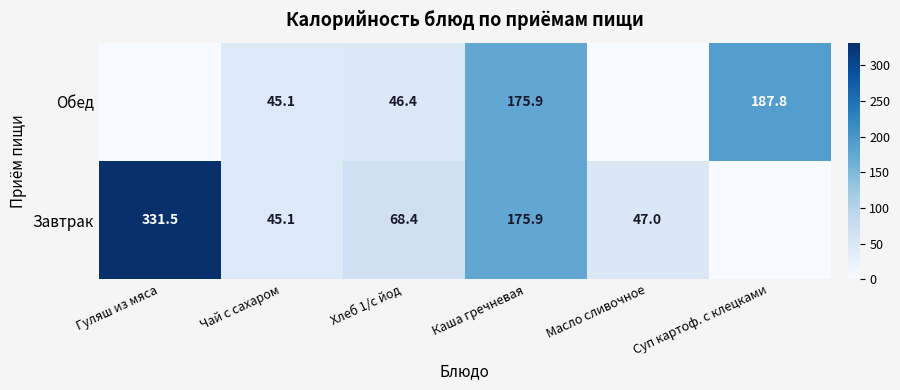

Rank the series at Хлеб 1/с йод from highest to lowest value.

Завтрак, Обед